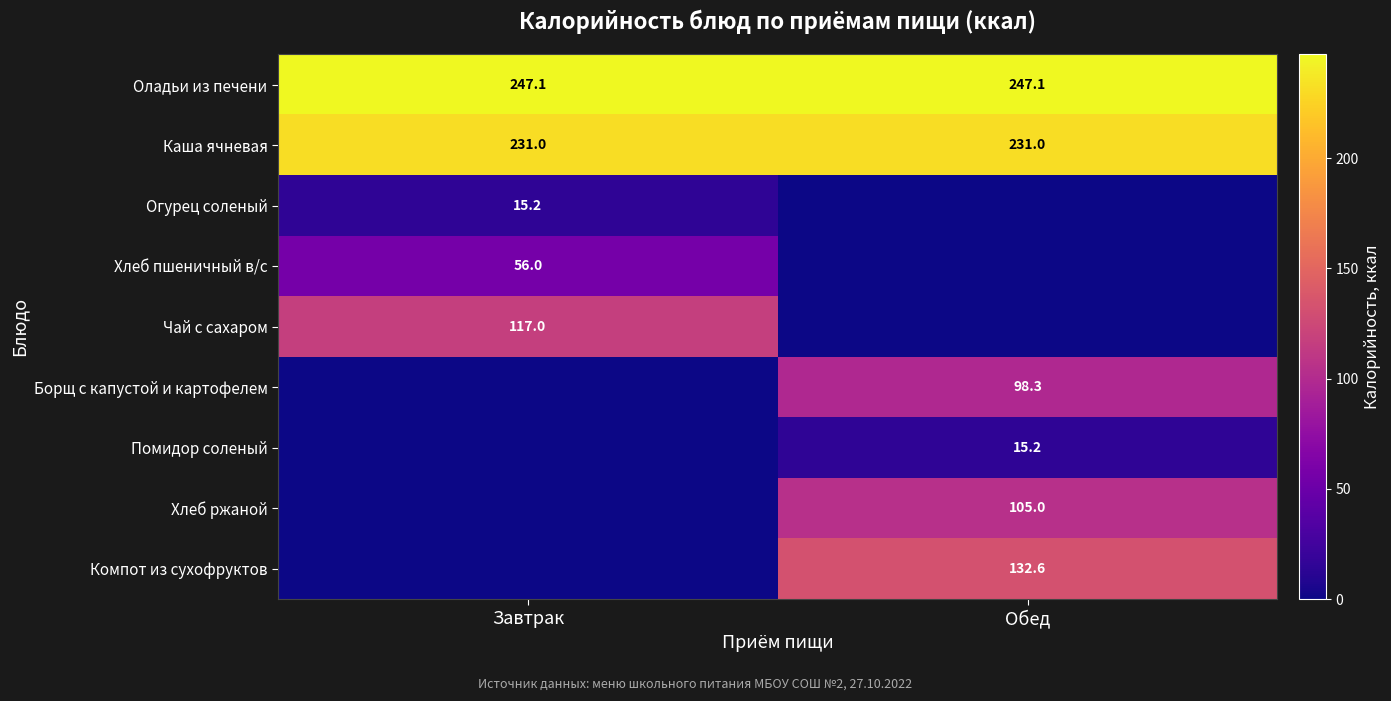

The value of Хлеб пшеничный в/с at Завтрак is 28.7. True or false?

False